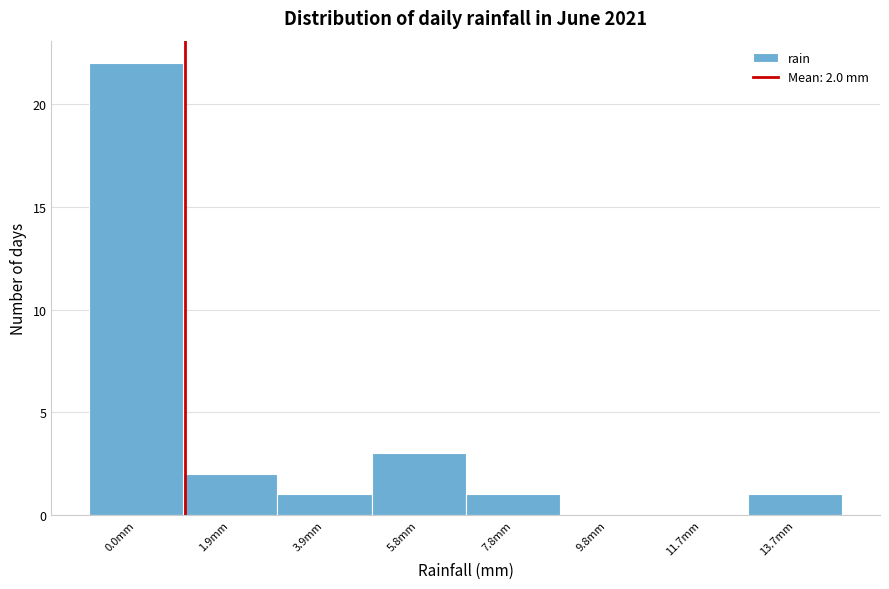

Reading left to right, list all the values displayed in this chart.

0.0mm=22	1.9mm=2	3.9mm=1	5.8mm=3	7.8mm=1	9.8mm=0	11.7mm=0	13.7mm=1